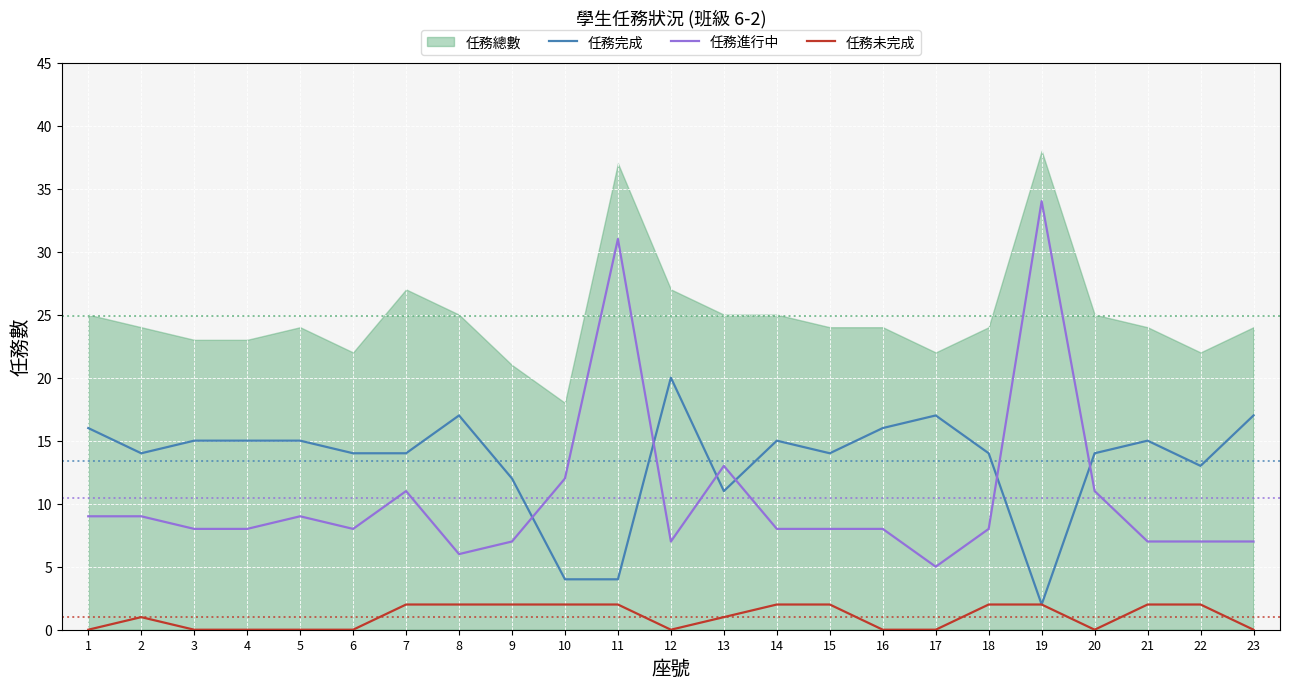

At how many categories does at least one series exceed 21?

2